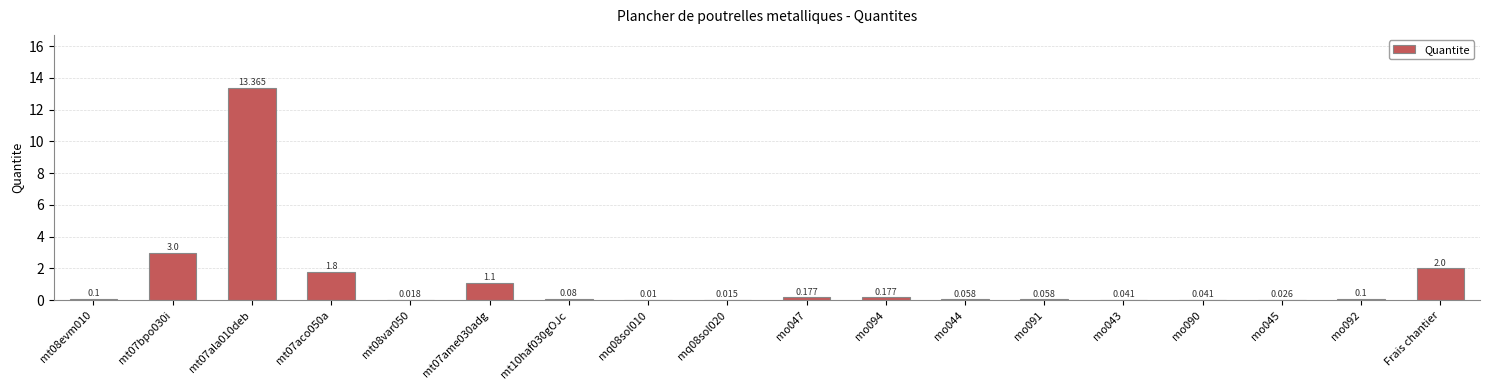

What is the label of the 14th bar from the right?

mt08var050